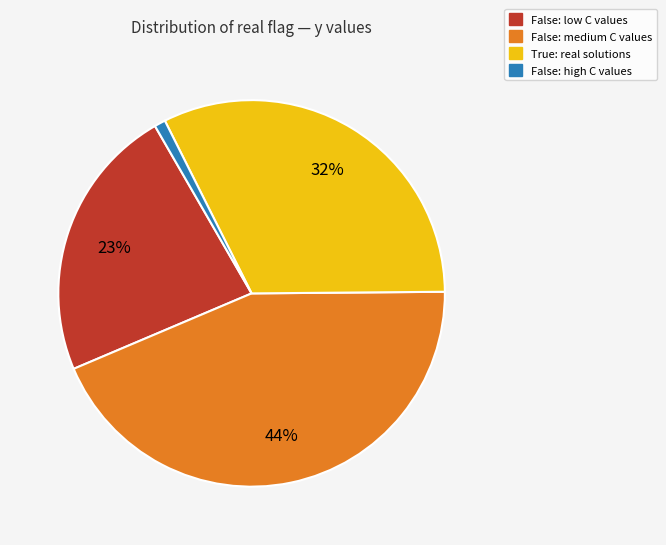

Is there any slice that represents more than half of the pie?

No